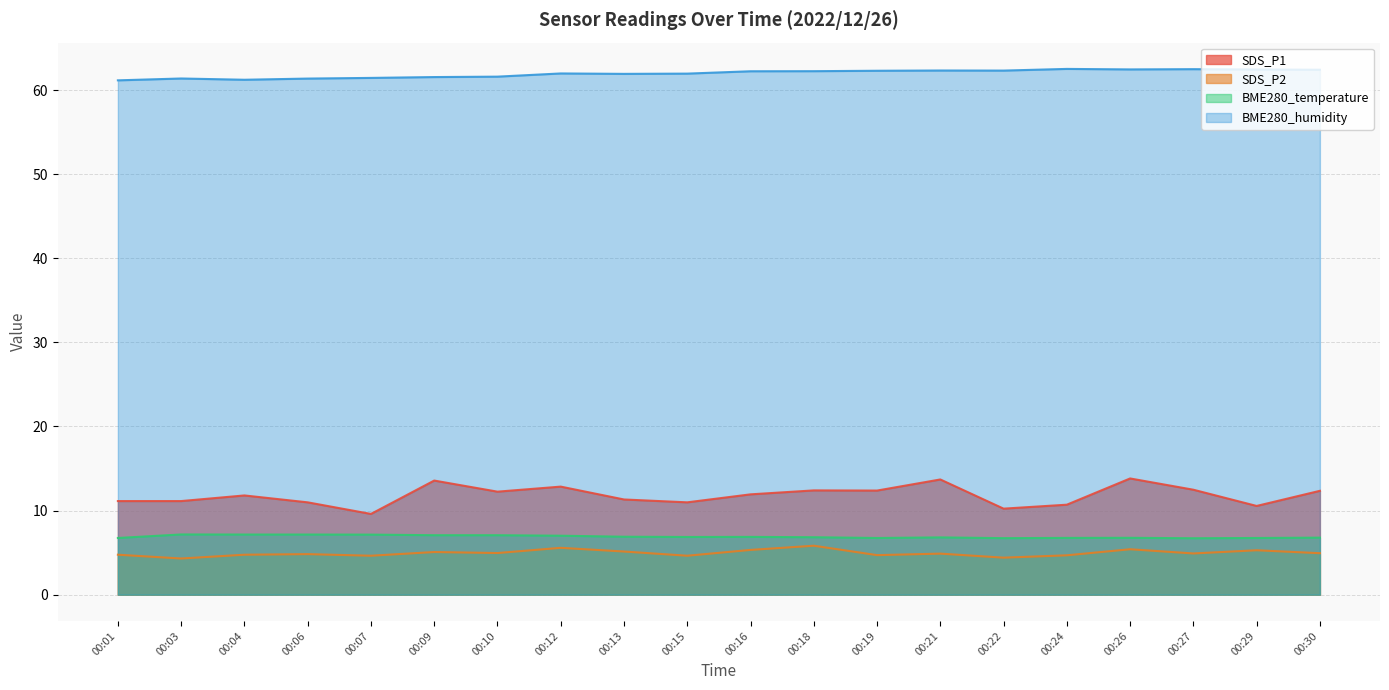

Reading left to right, what are all the values shown in this chart?

SDS_P1: 11.1	11.1	11.8	11.0	9.6	13.6	12.2	12.8	11.3	11.0	11.9	12.4	12.4	13.7	10.2	10.7	13.8	12.5	10.6	12.3
SDS_P2: 4.8	4.3	4.8	4.8	4.6	5.1	5.0	5.6	5.1	4.6	5.3	5.8	4.7	4.9	4.4	4.7	5.4	4.9	5.3	4.9
BME280_temperature: 6.7	7.2	7.2	7.2	7.1	7.1	7.1	7.0	6.9	6.9	6.9	6.8	6.7	6.8	6.7	6.8	6.8	6.7	6.7	6.8
BME280_humidity: 61.2	61.4	61.2	61.4	61.5	61.6	61.6	62.0	61.9	62.0	62.2	62.3	62.3	62.3	62.3	62.5	62.5	62.5	62.5	62.4